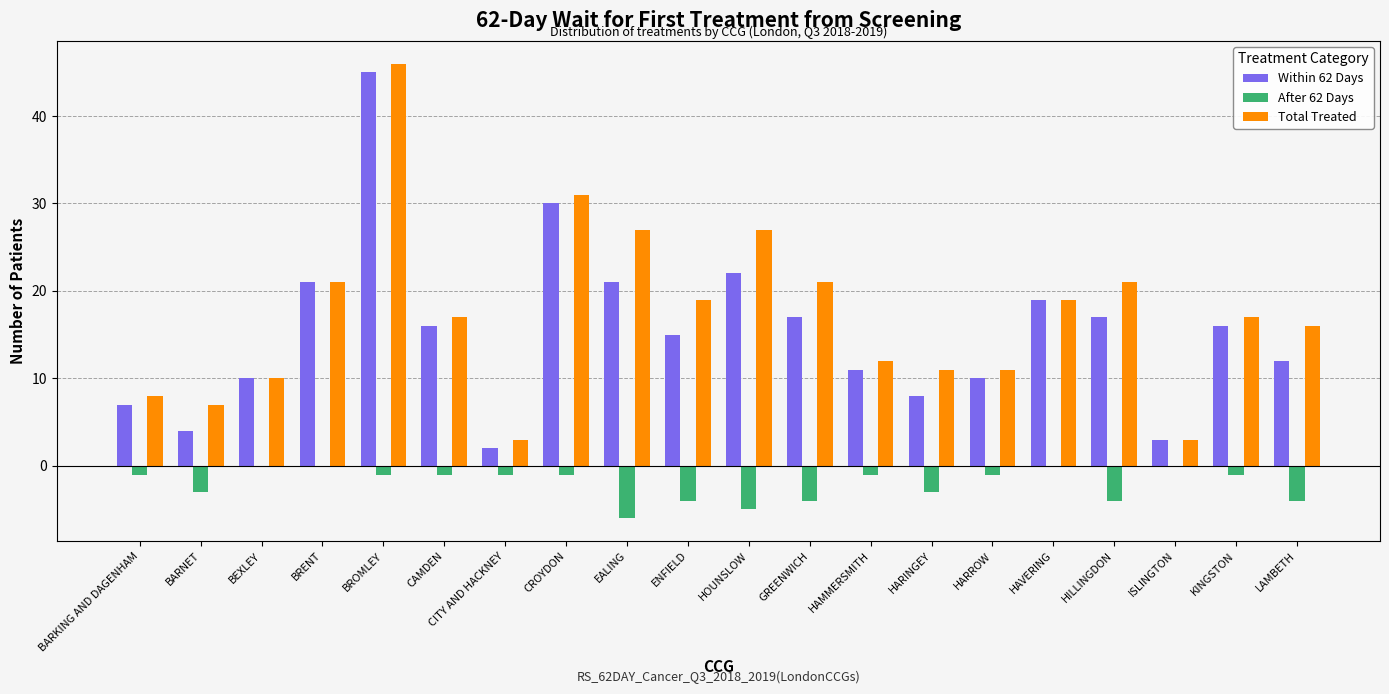

The value of Within 62 Days at KINGSTON is 9. True or false?

False